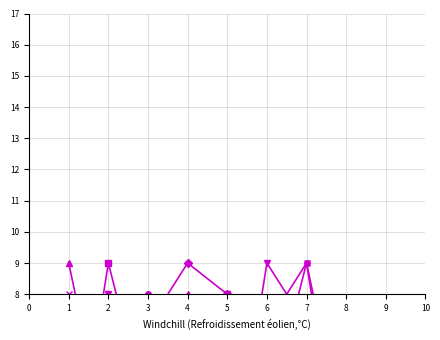

At which label does col_8 first exceed 5?

2